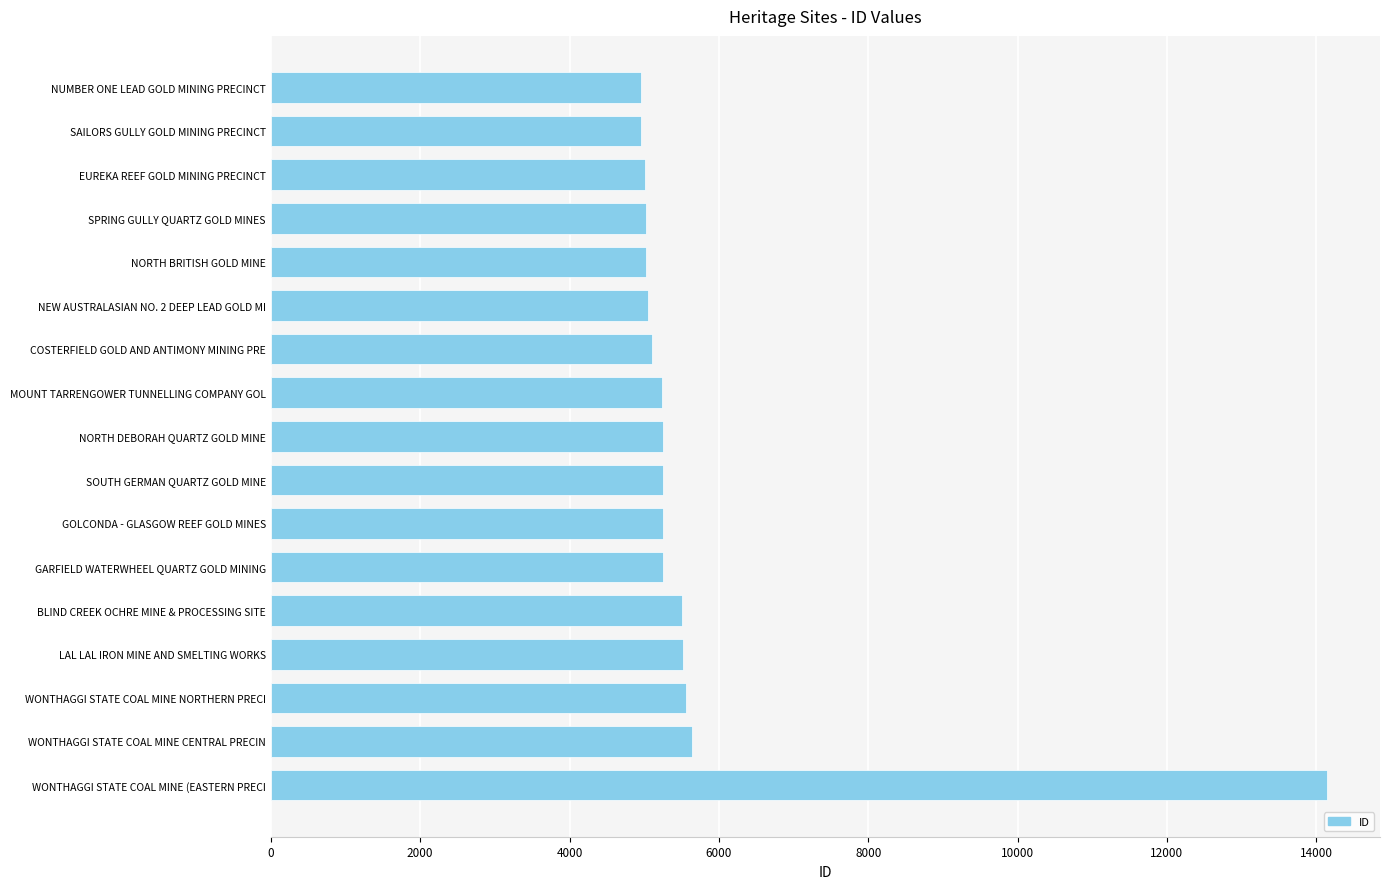

What is the average value?

5750